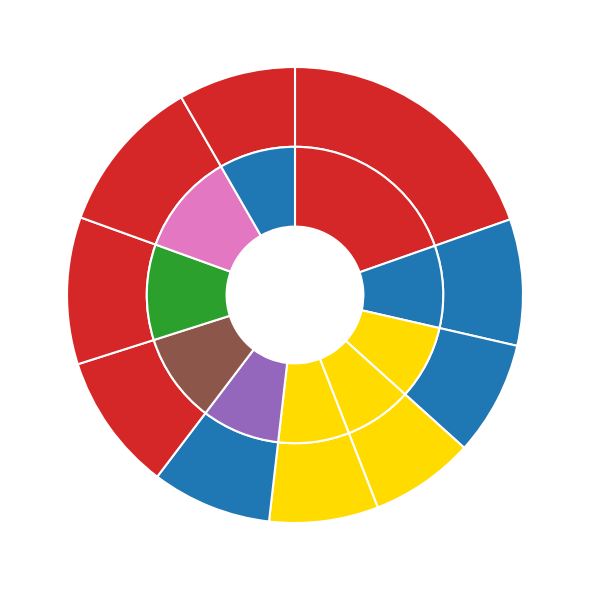

The pct55 slice represents 9% of the pie. True or false?

True